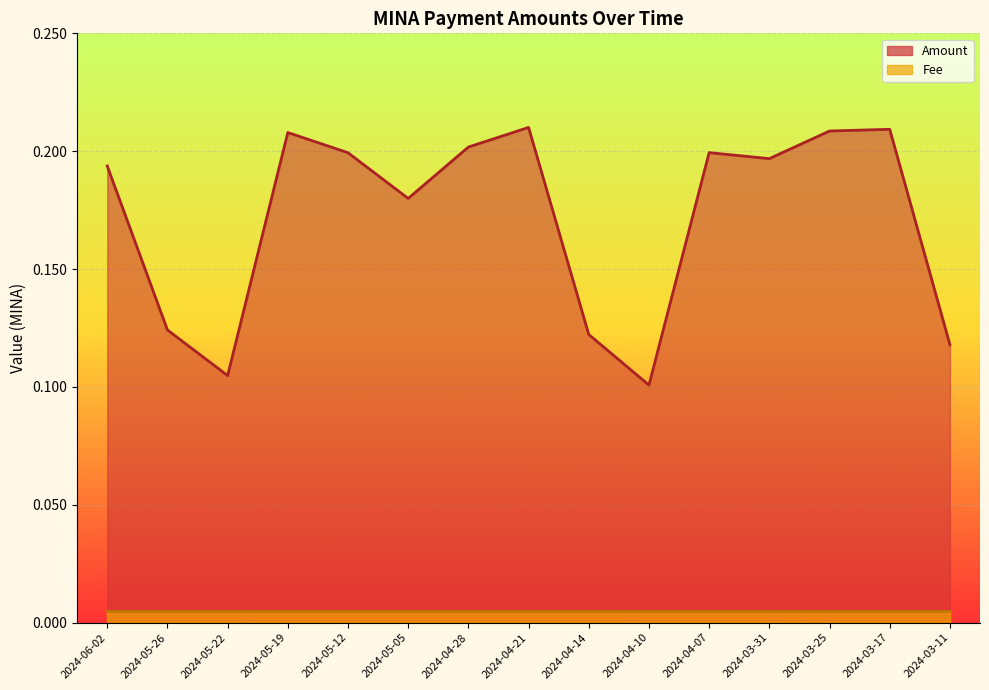

Read the value at 2024-05-26.

0.1